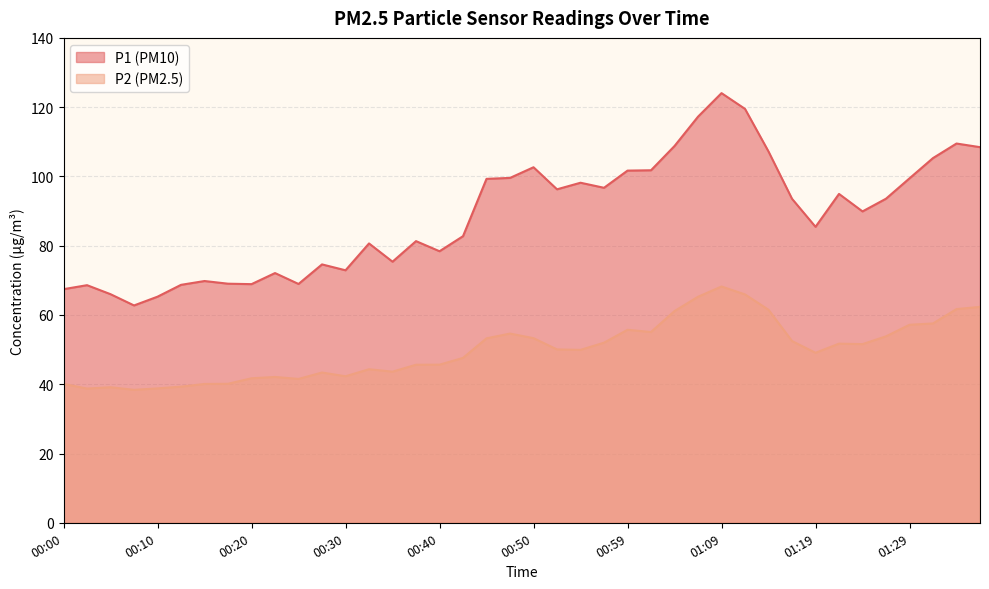

Between 00:13 and 01:09, which series saw the biggest shift?

P1